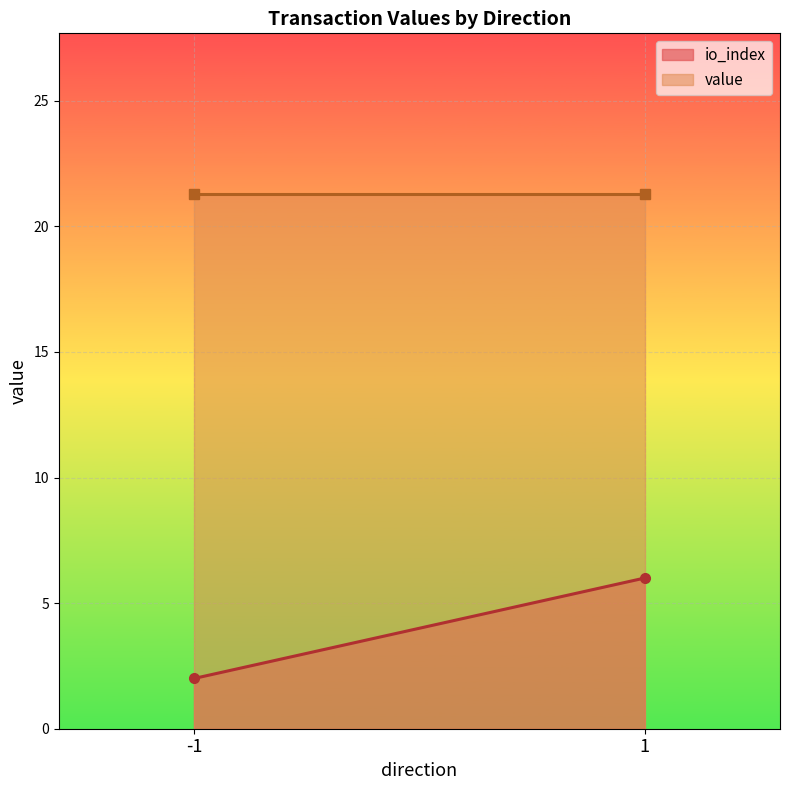

True or false: io_index has a value of 8.9 at 1.

False